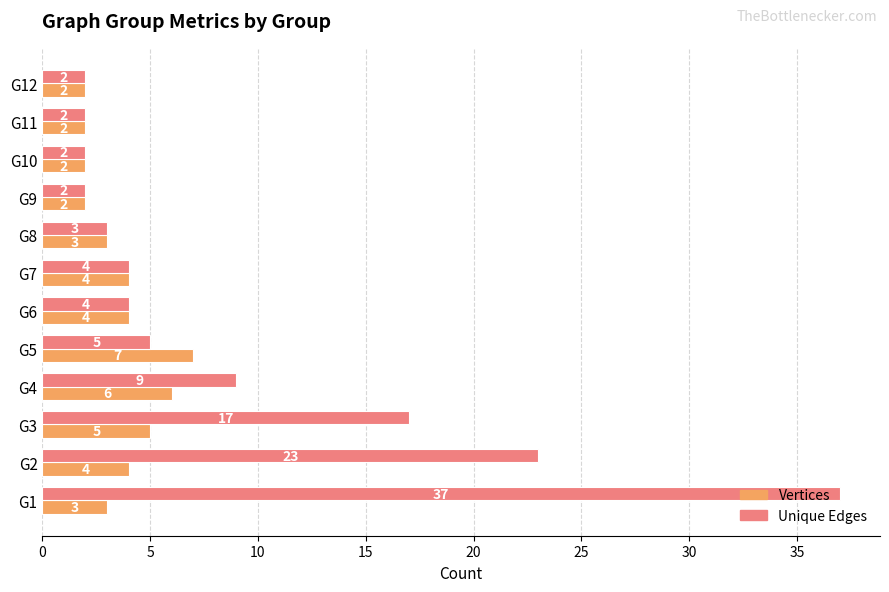

The value of Unique Edges at G1 is 37. True or false?

True